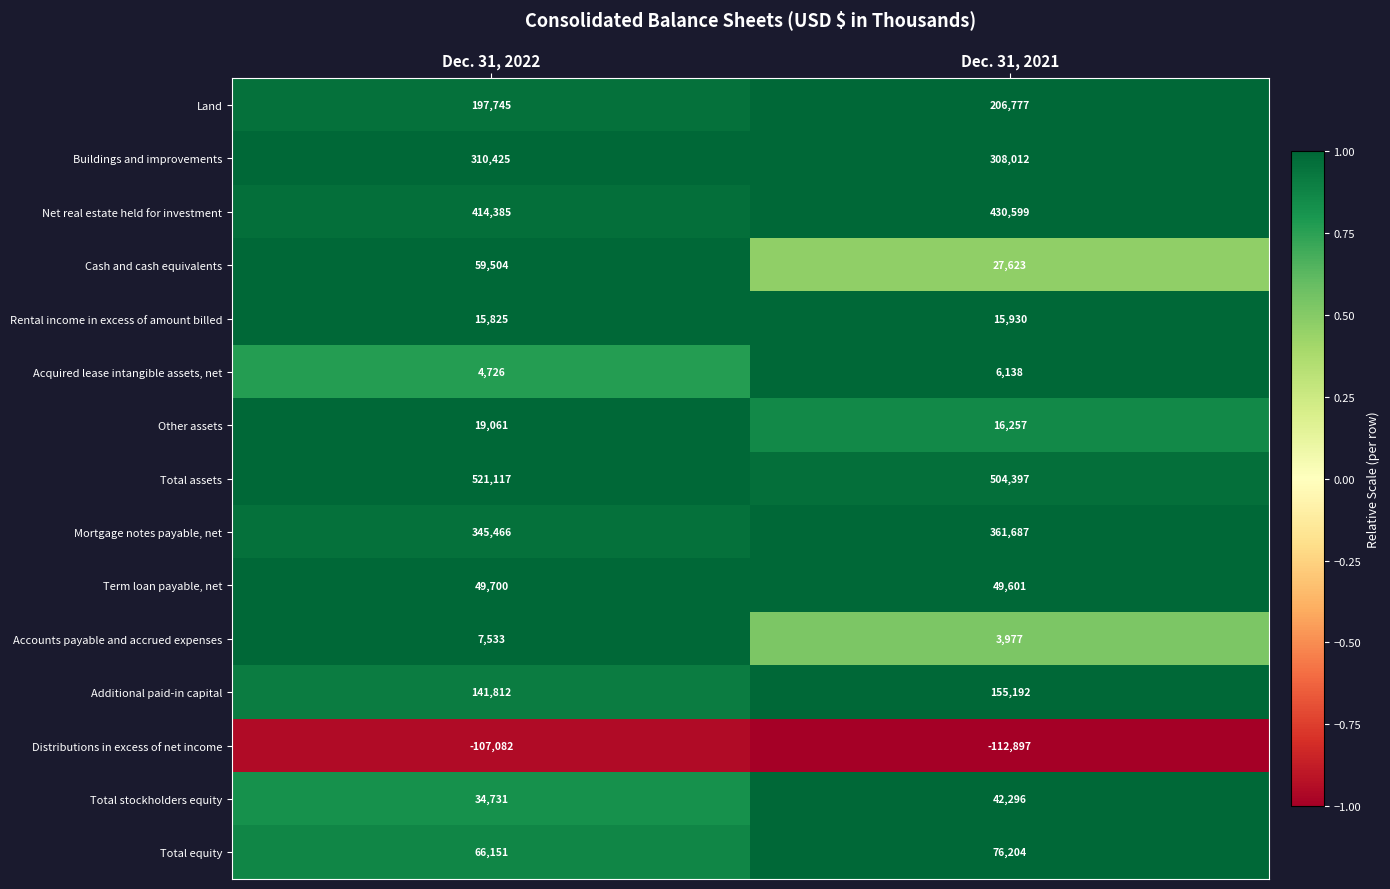

What is the spread (max minus min) of values at Dec. 31, 2021?

617294